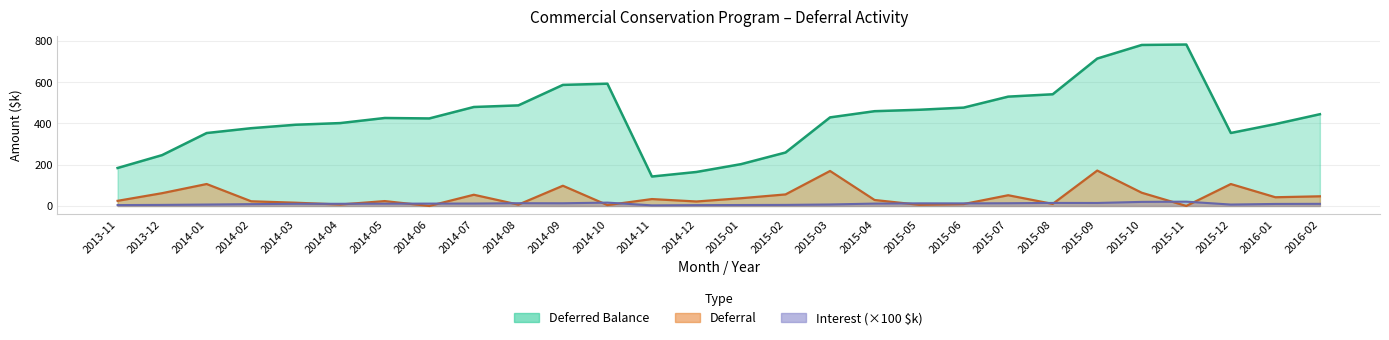

What is the value of the Deferred Balance point at the 15th from the left?

202.5